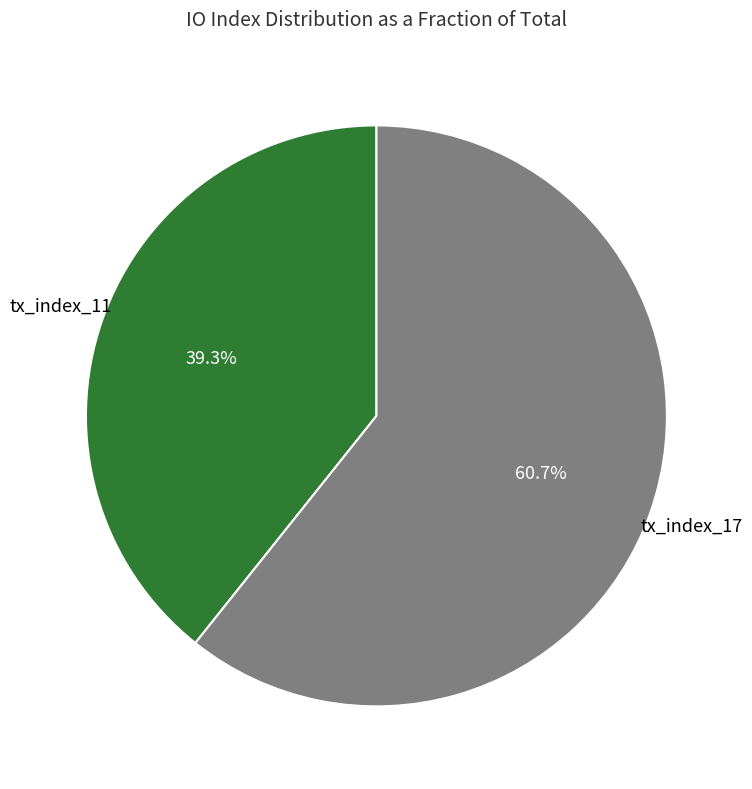

How many slices are in this pie chart?

2